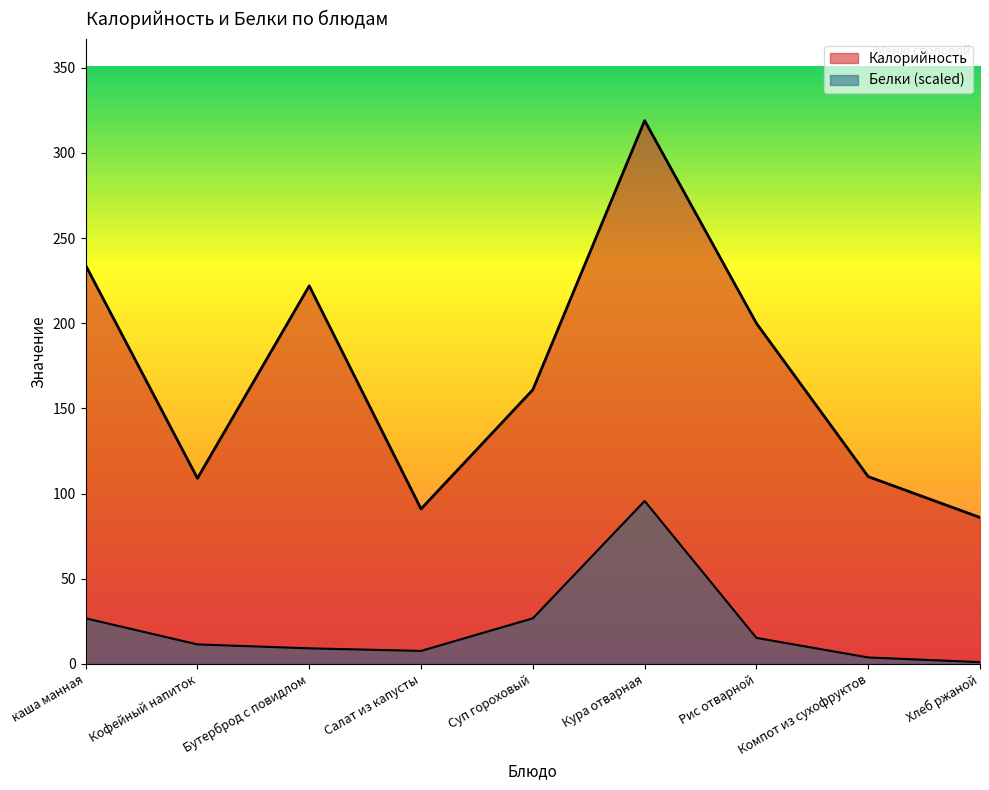

What is the total value across all series at каша манная?

260.8